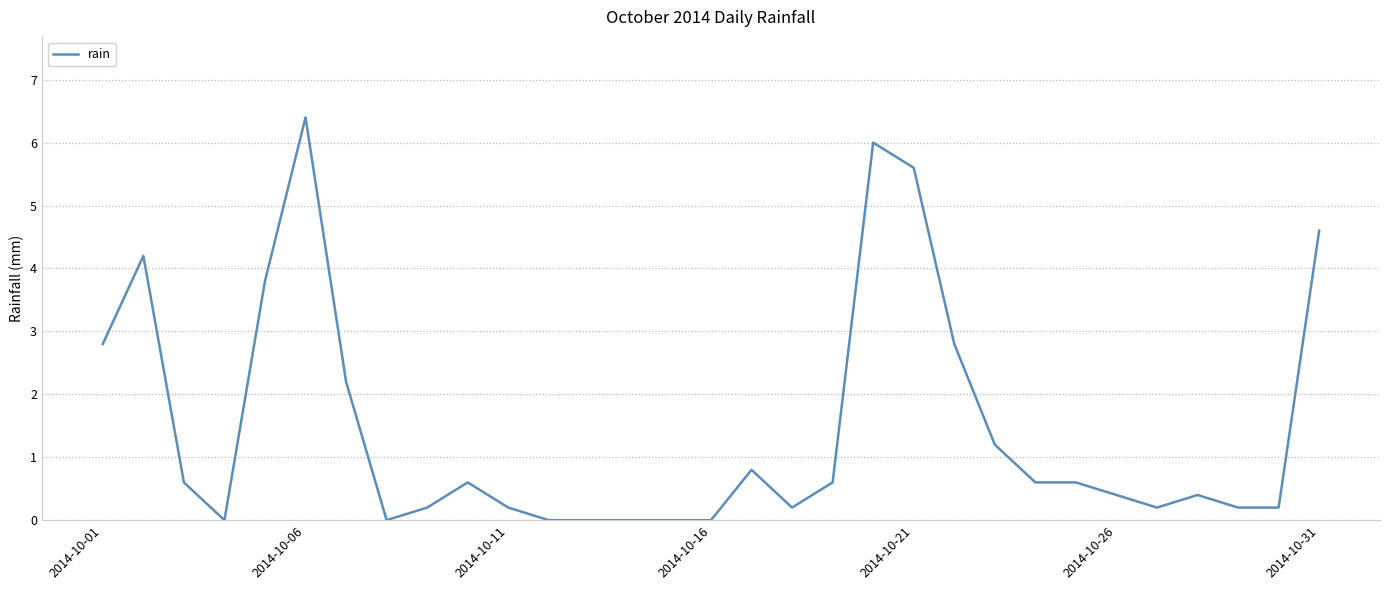

Count the number of data series in this chart.

1